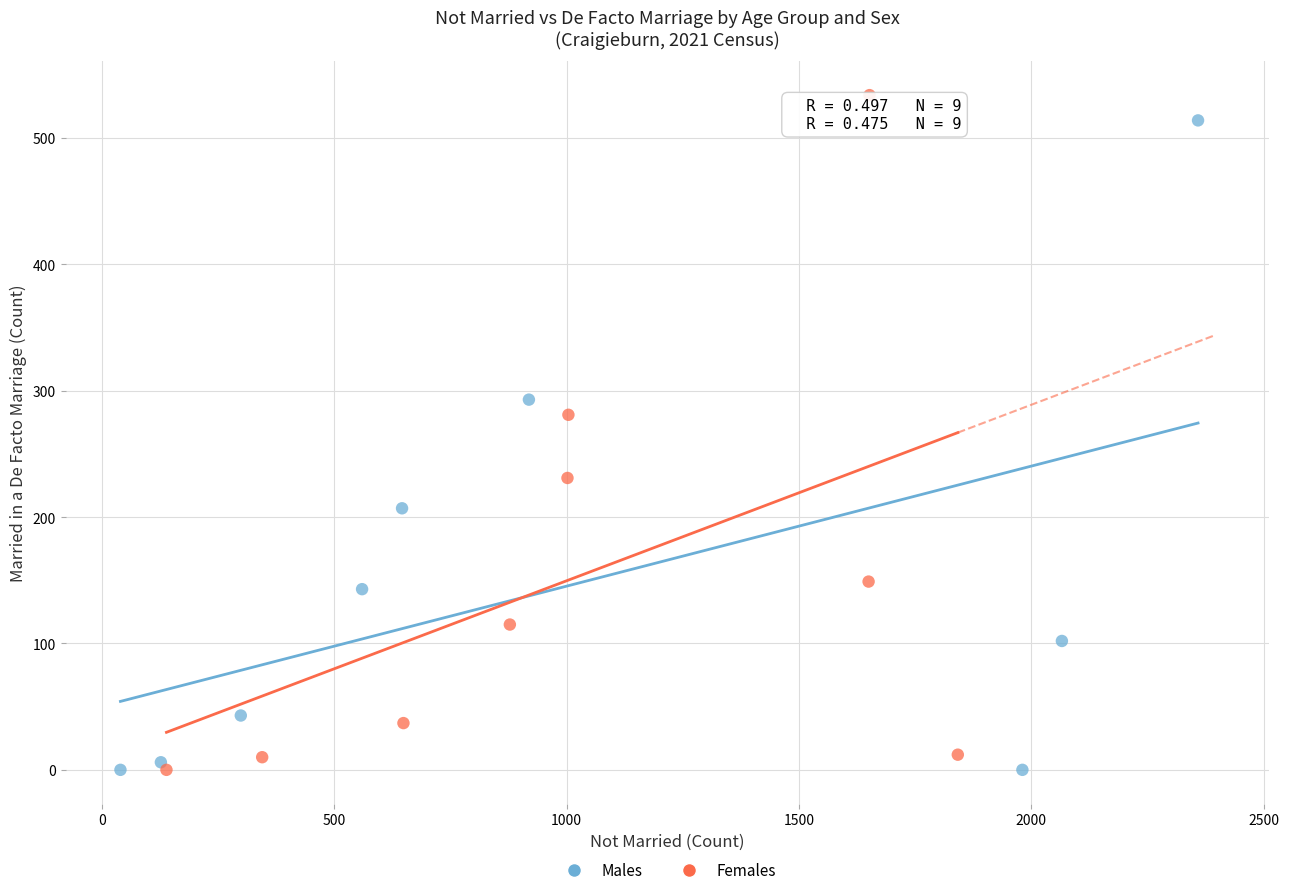

Which series has the largest Y range (max minus min)?

Females